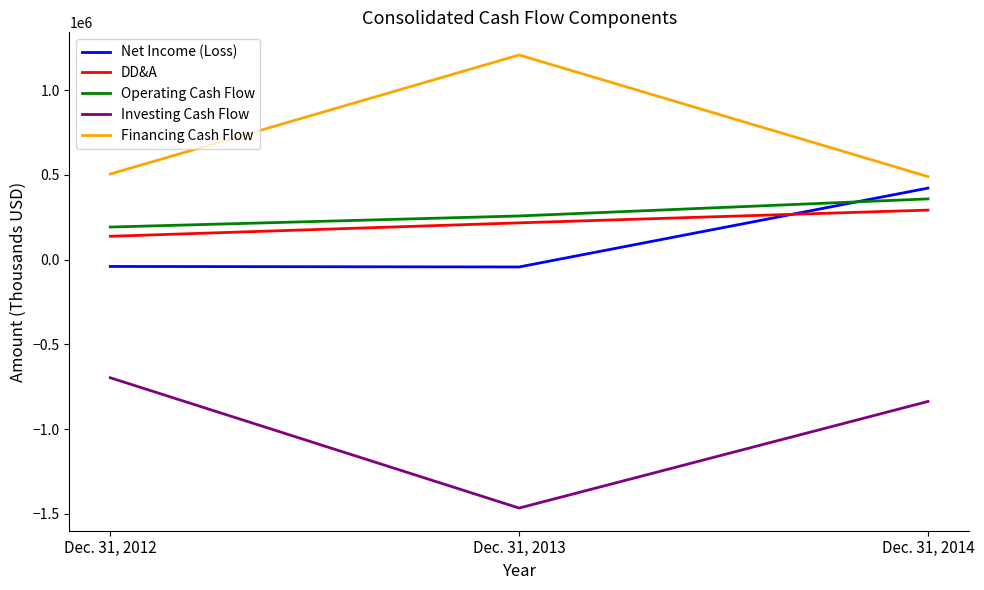

The DD&A series shows 98412 at Dec. 31, 2014. True or false?

False